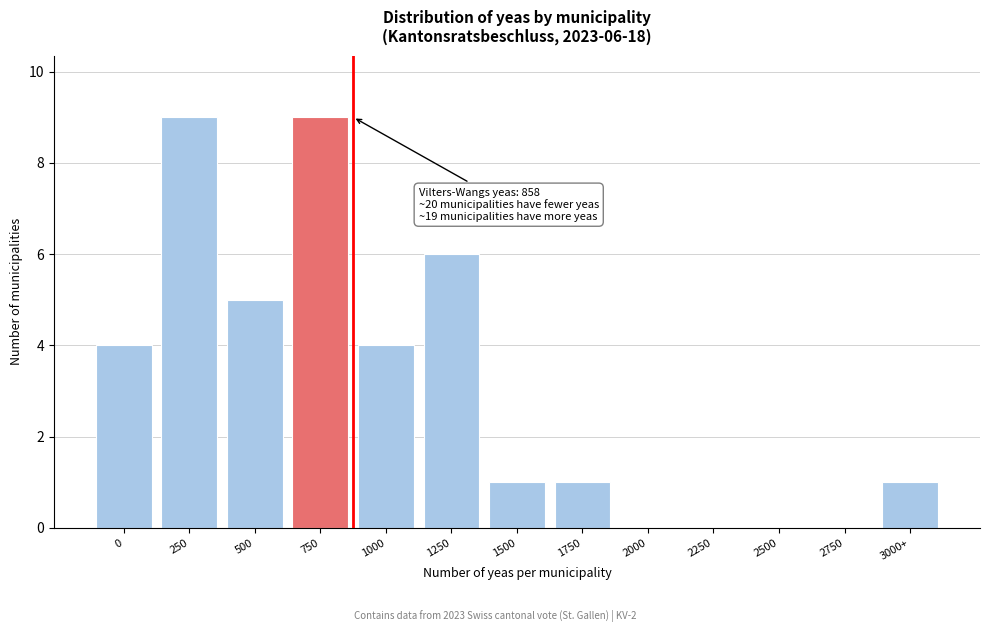

Reading right to left, transcribe all the data shown in this chart.

3000+=1	2750=0	2500=0	2250=0	2000=0	1750=1	1500=1	1250=6	1000=4	750=9	500=5	250=9	0=4